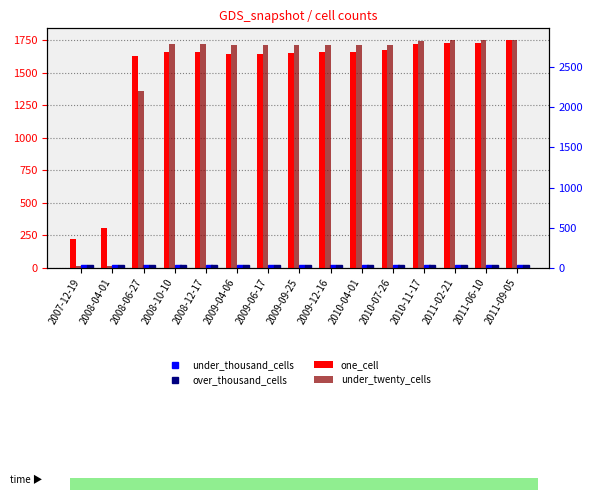

What is the label of the 10th bar from the left?

2010-04-01